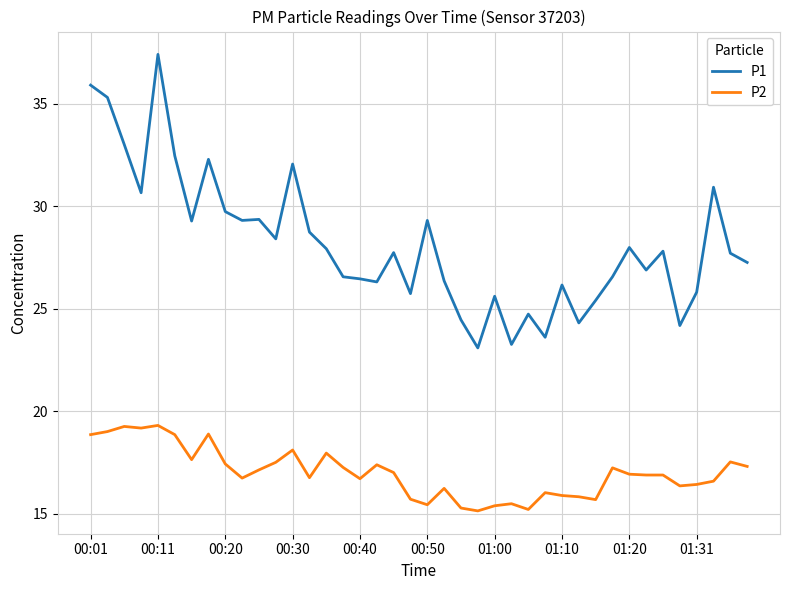

True or false: P1 has more than 0 interior local peaks.

True